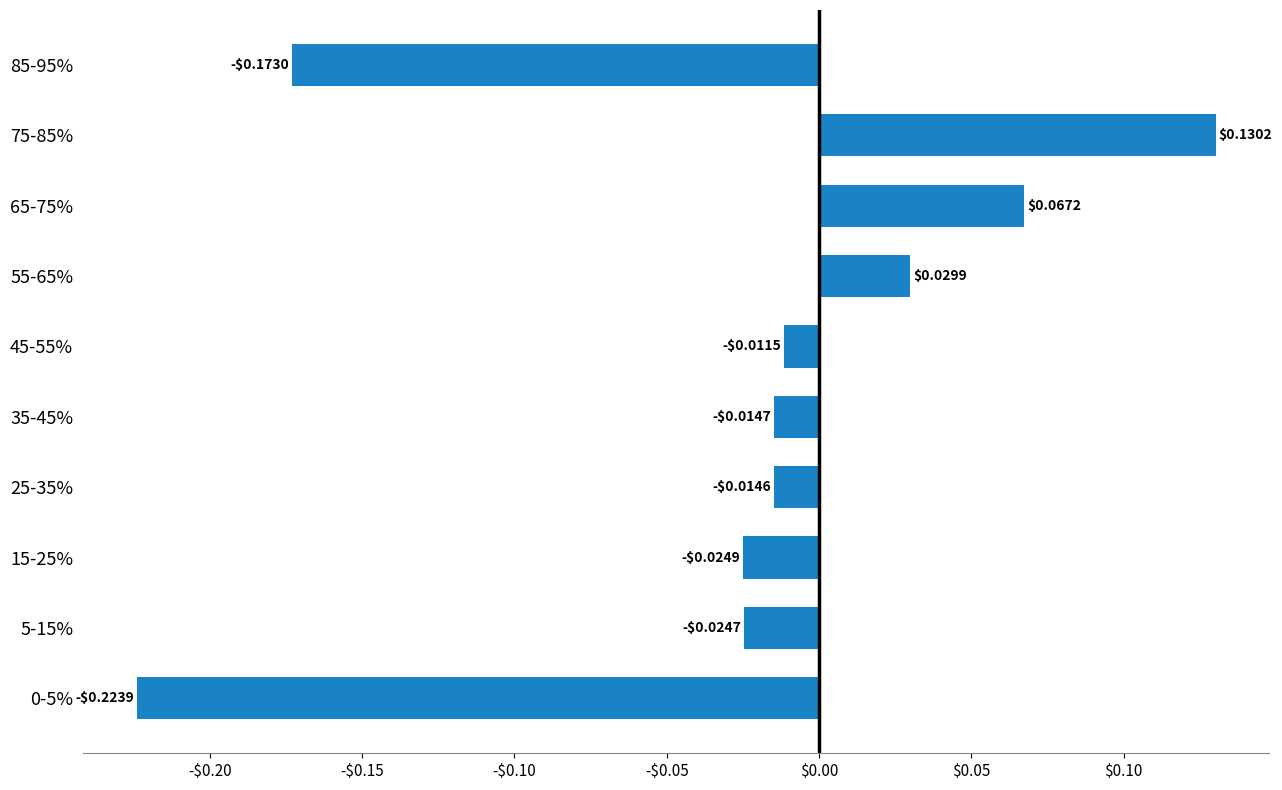

Are the bars horizontal?

Yes